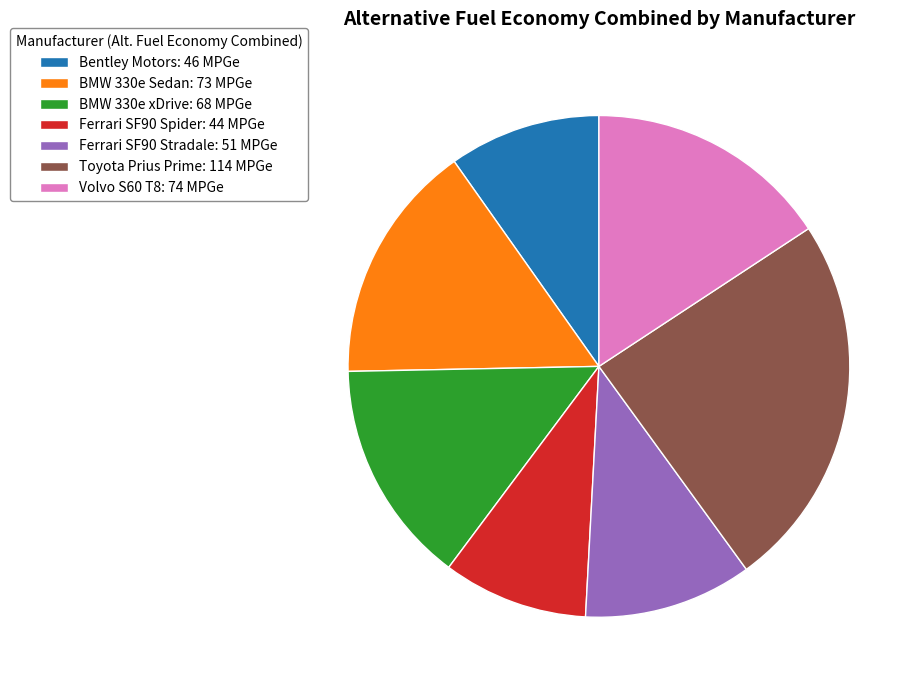

Do Ferrari SF90 Spider: 44 MPGe and BMW 330e xDrive: 68 MPGe together represent more than half of the pie?

No